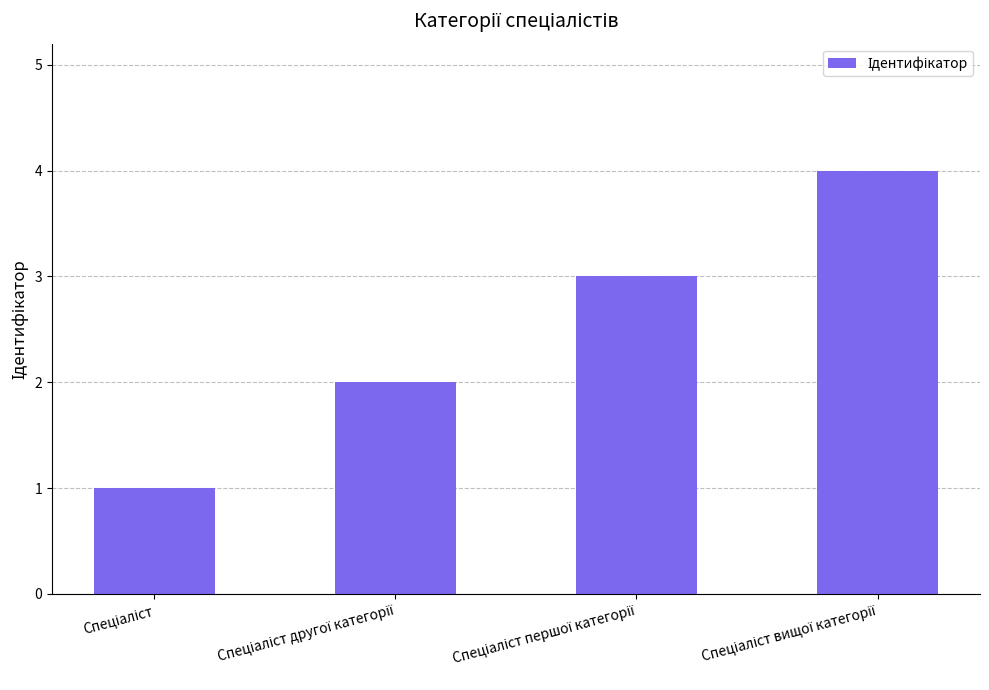

Count the number of categories in the chart.

4